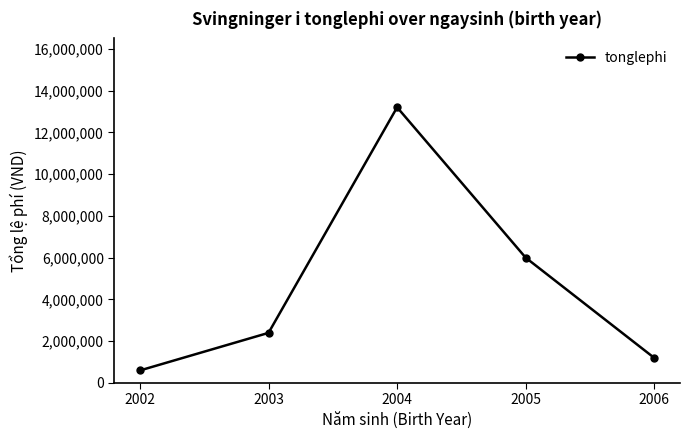

What is the change in value from 2005 to 2006?

-4800000